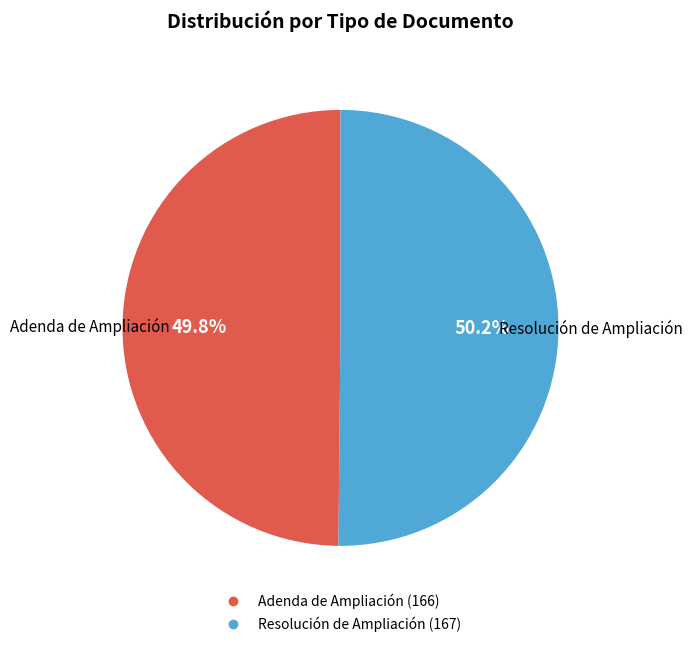

Count the number of slices in the pie.

2